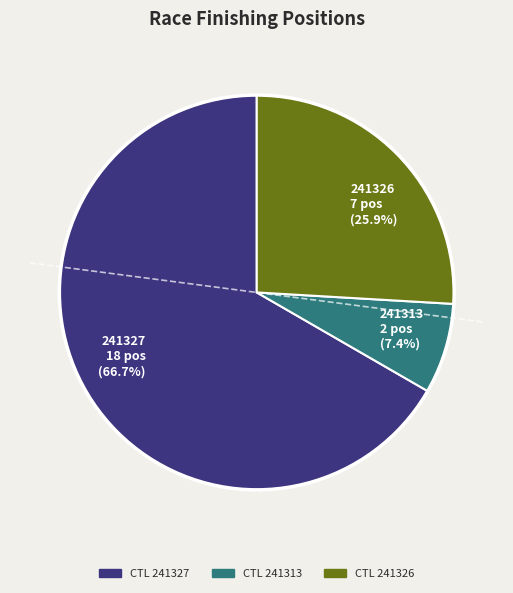

Approximately how many times larger is the value at 241313 2 pos (7.4%) compared to 241326 7 pos (25.9%)?

0.3